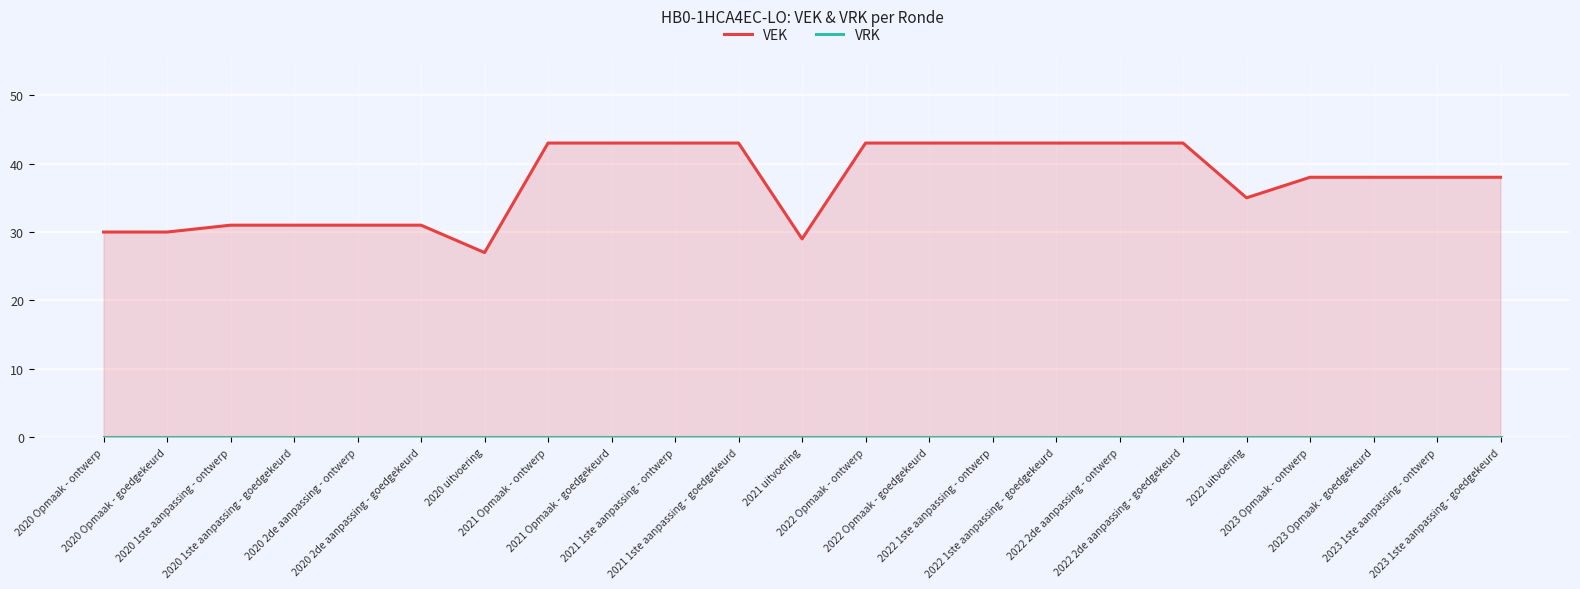

Which has a higher value, 2022 2de aanpassing - goedgekeurd or 2021 1ste aanpassing - goedgekeurd?

2022 2de aanpassing - goedgekeurd